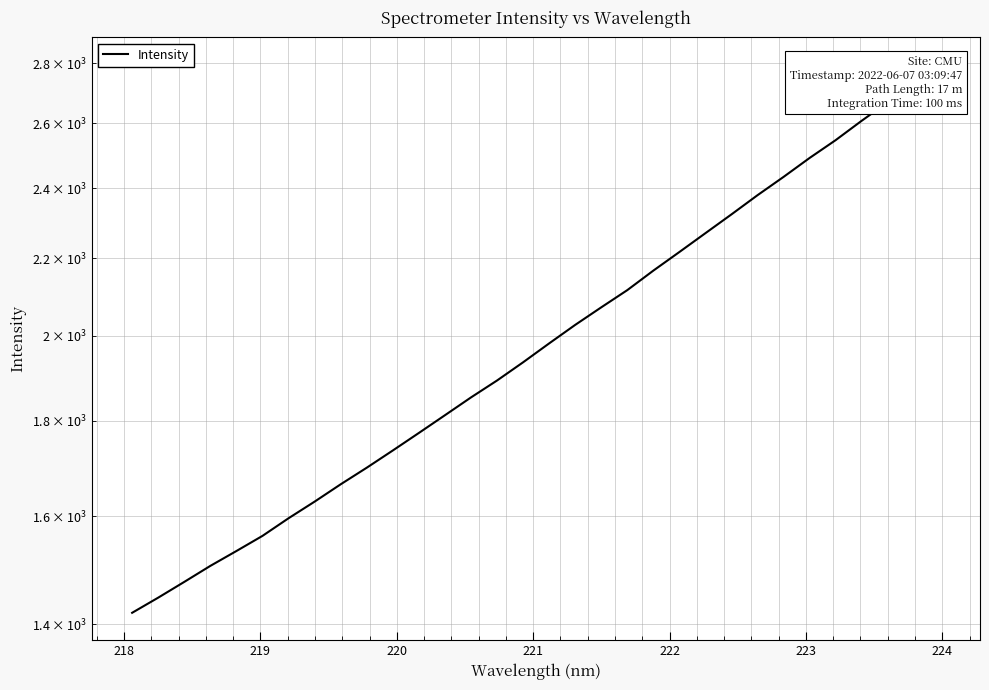

Reading left to right, what are all the values shown in this chart?

1420.1	1446.9	1475.4	1504.9	1532.8	1561.7	1596.1	1629.2	1664.5	1698.9	1735.5	1773.5	1812.7	1853.0	1892.2	1935.2	1980.9	2026.7	2071.1	2115.6	2167.2	2217.6	2269.8	2323.0	2378.7	2433.0	2490.6	2546.0	2607.6	2668.2	2729.7	2794.6